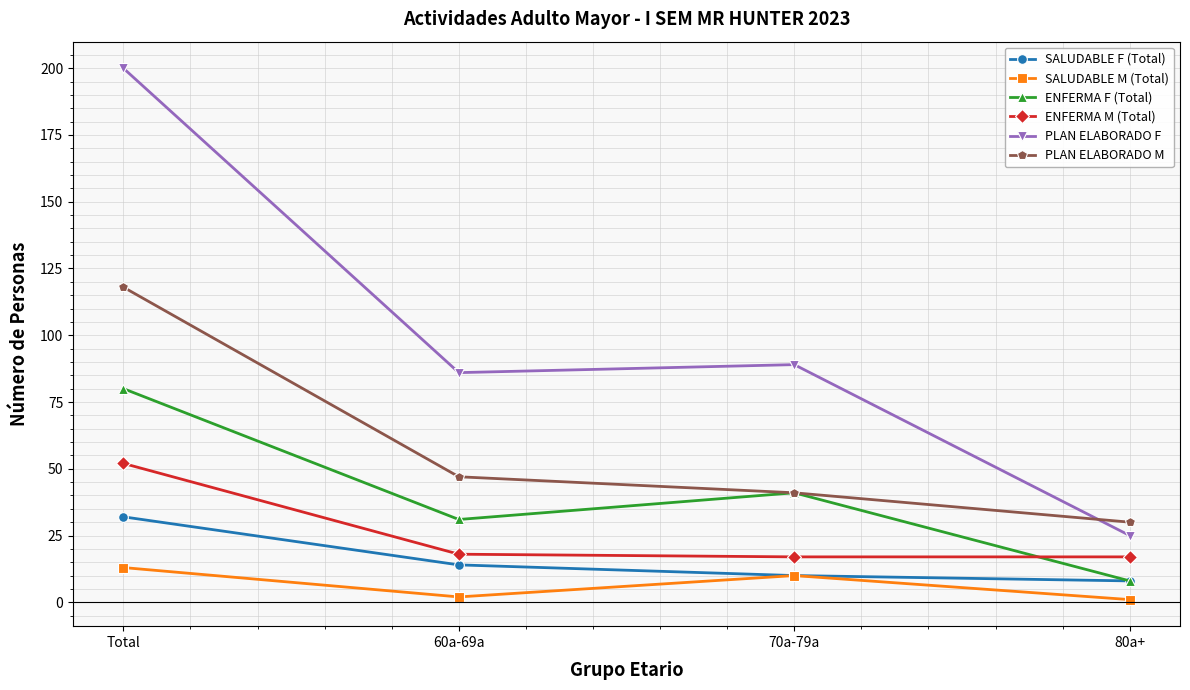

What position from the right is 80a+?

1